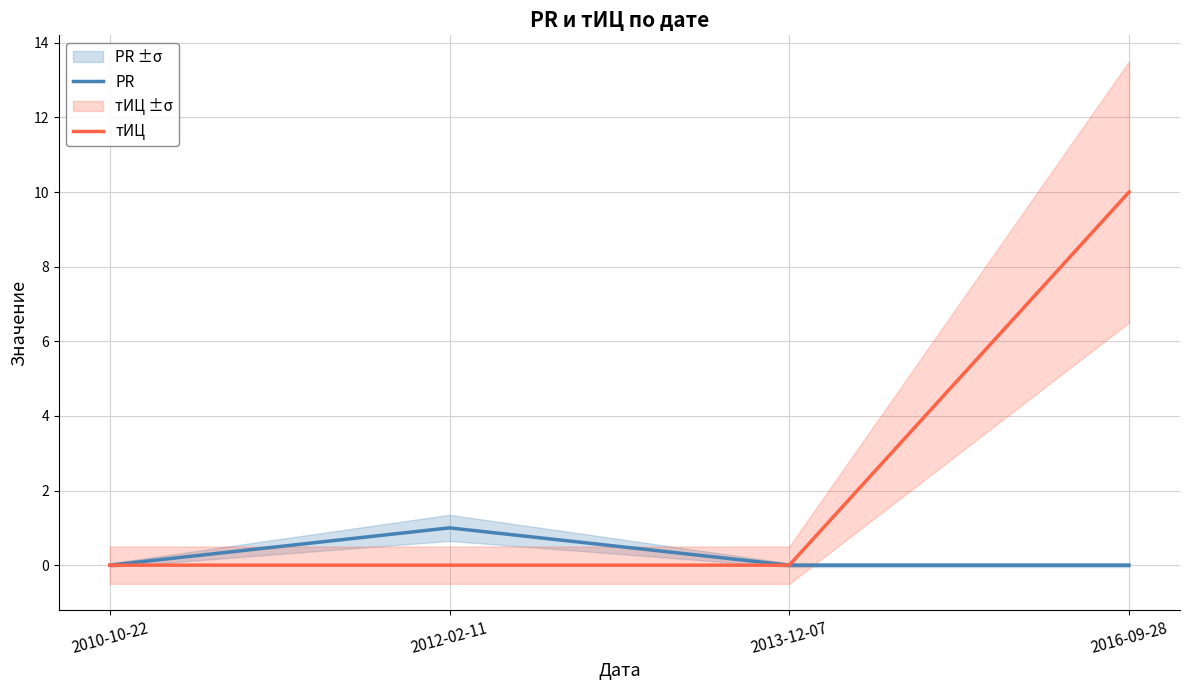

Reading right to left, list all the values displayed in this chart.

PR: 0	0	1	0
тИЦ: 10	0	0	0